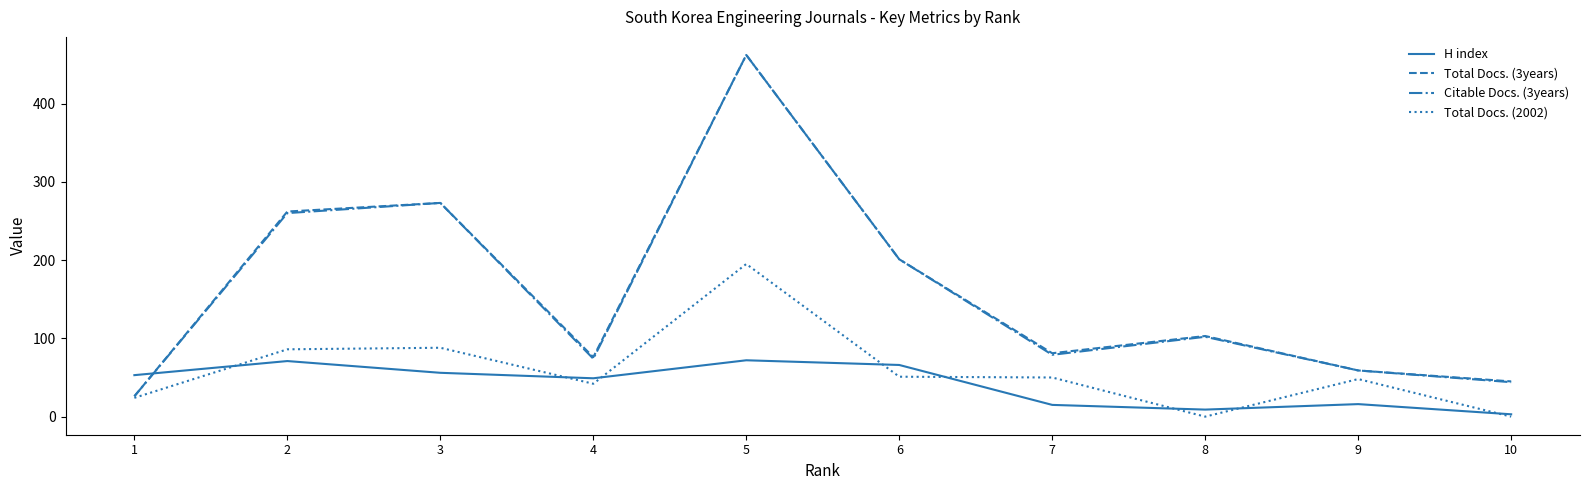

How many distinct data groups are displayed?

4